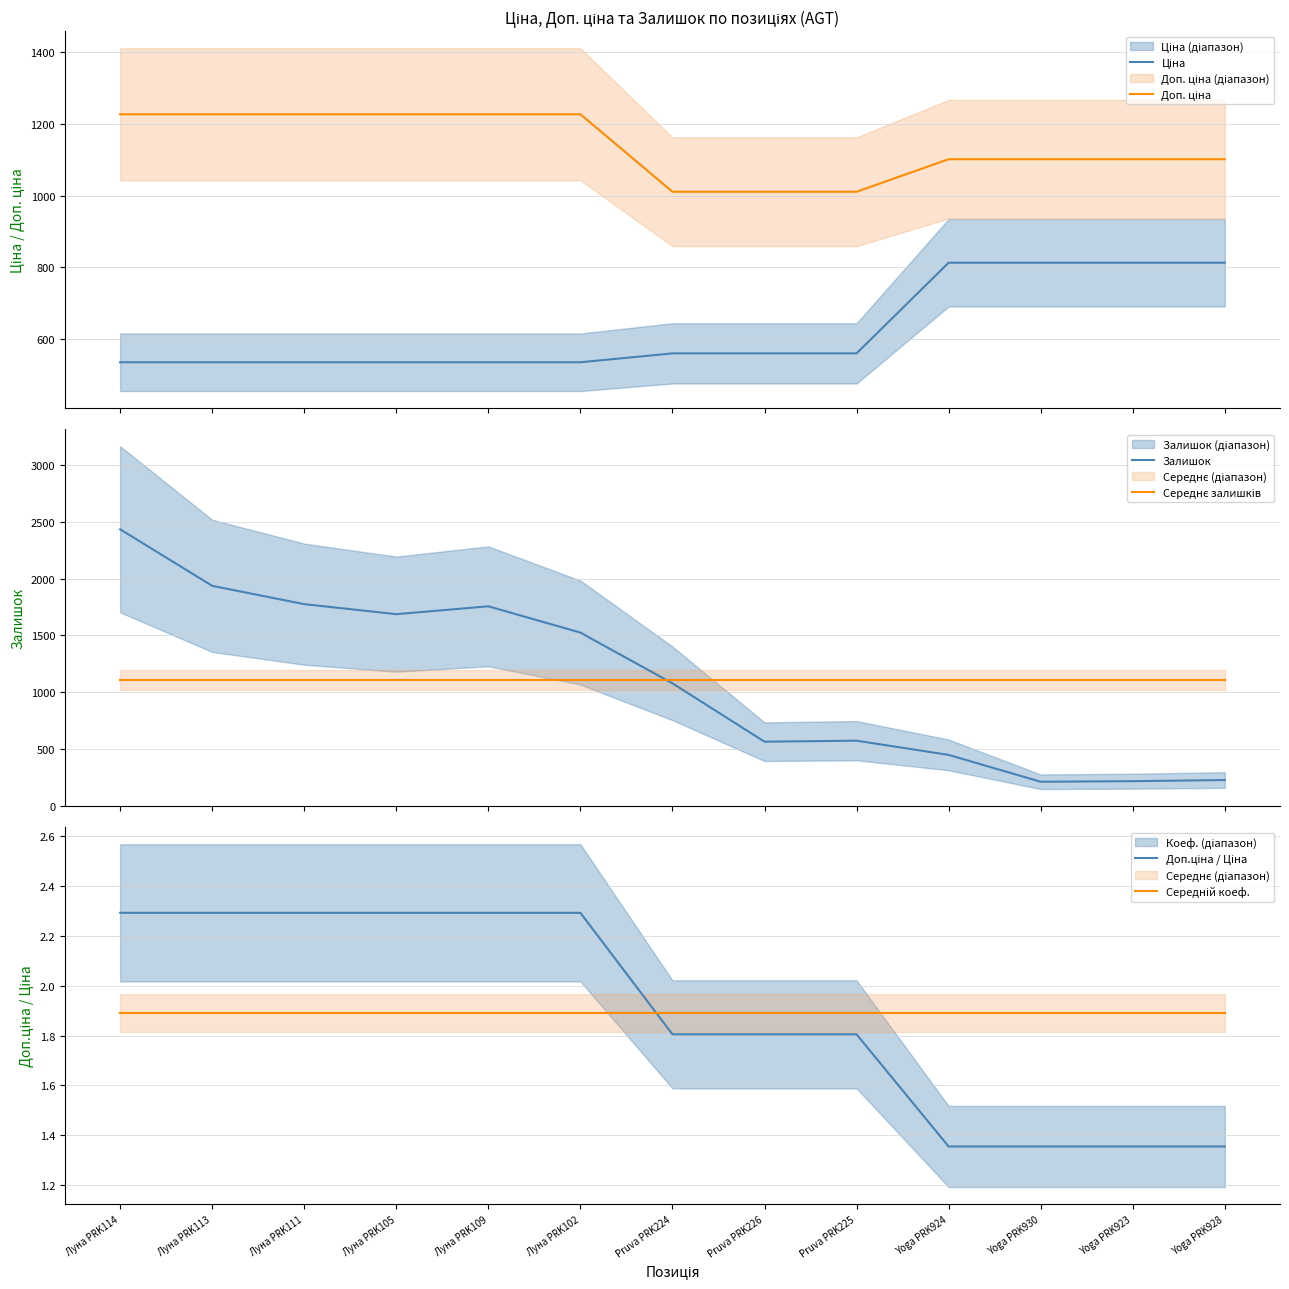

What is the sum of all Середнє залишків values?

14443.0